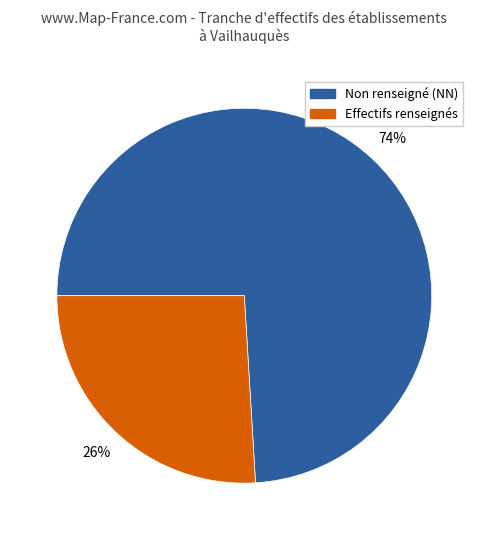

How many slices are in this pie chart?

2